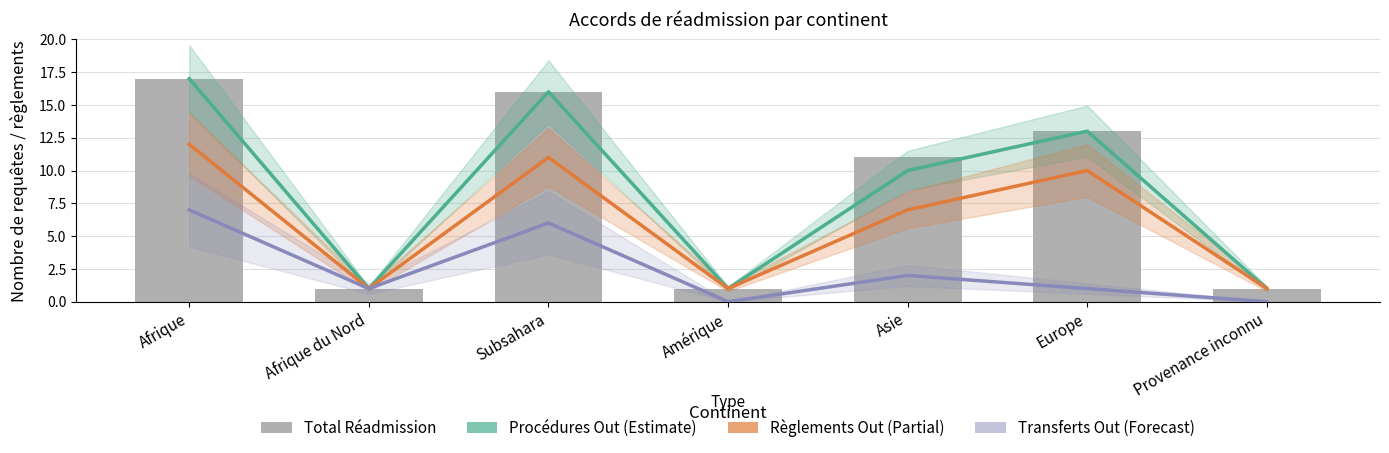

What is the value of the Total procédure réadmission bar at the 2nd from the left?

1